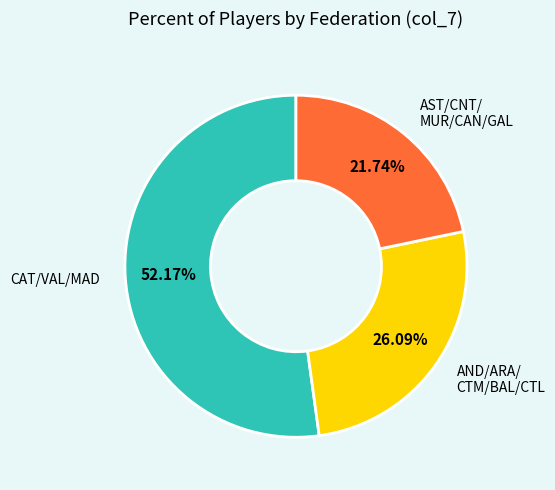

Combined, do AND/ARA/ CTM/BAL/CTL and CAT/VAL/MAD account for over 50%?

Yes